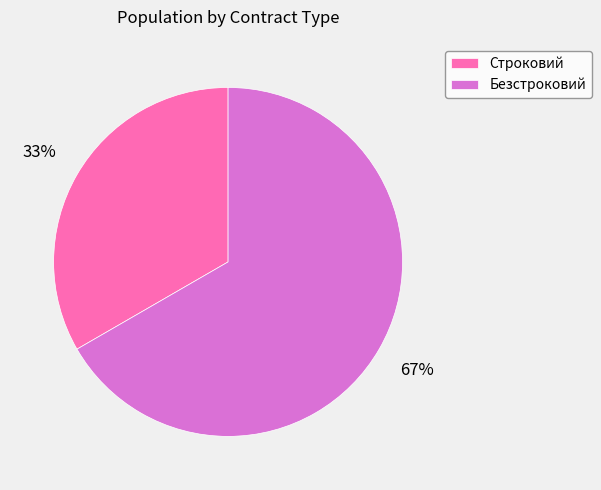

How many segments does this pie chart have?

2